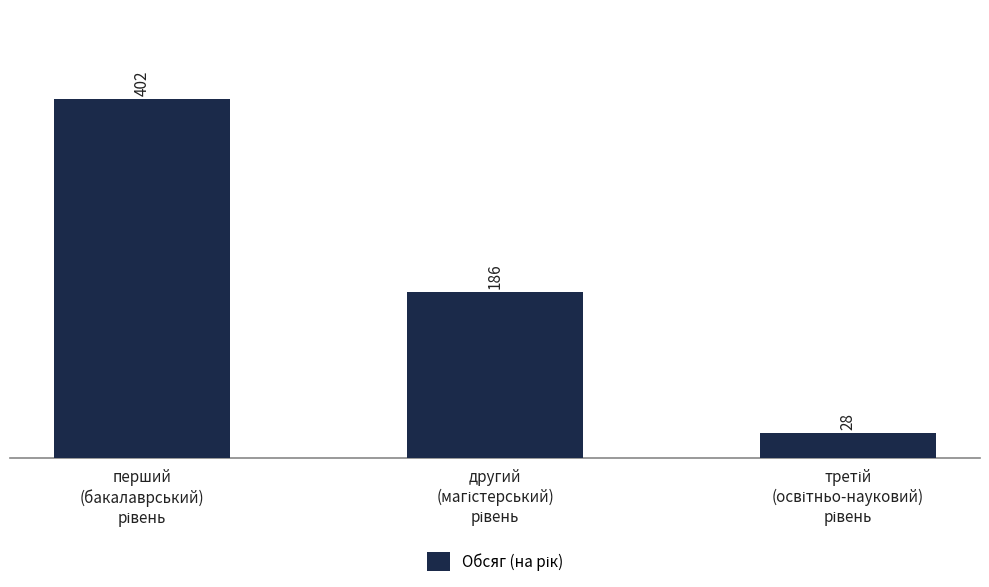

What is the difference between the second highest and minimum values?

158